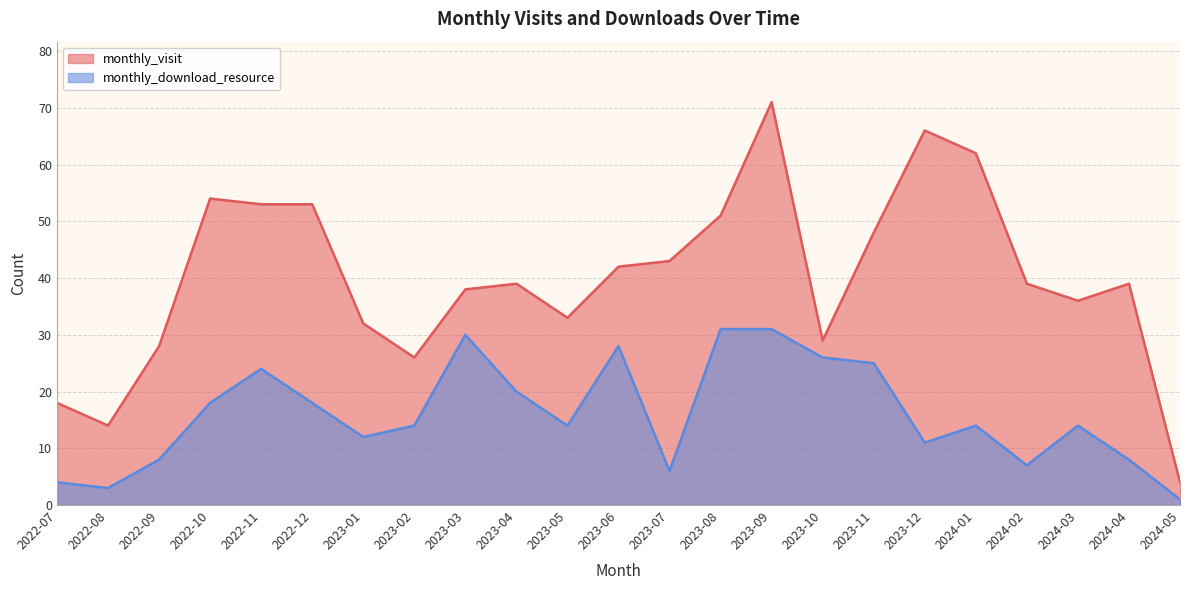

What is the label of the 22nd point from the left?

2024-04